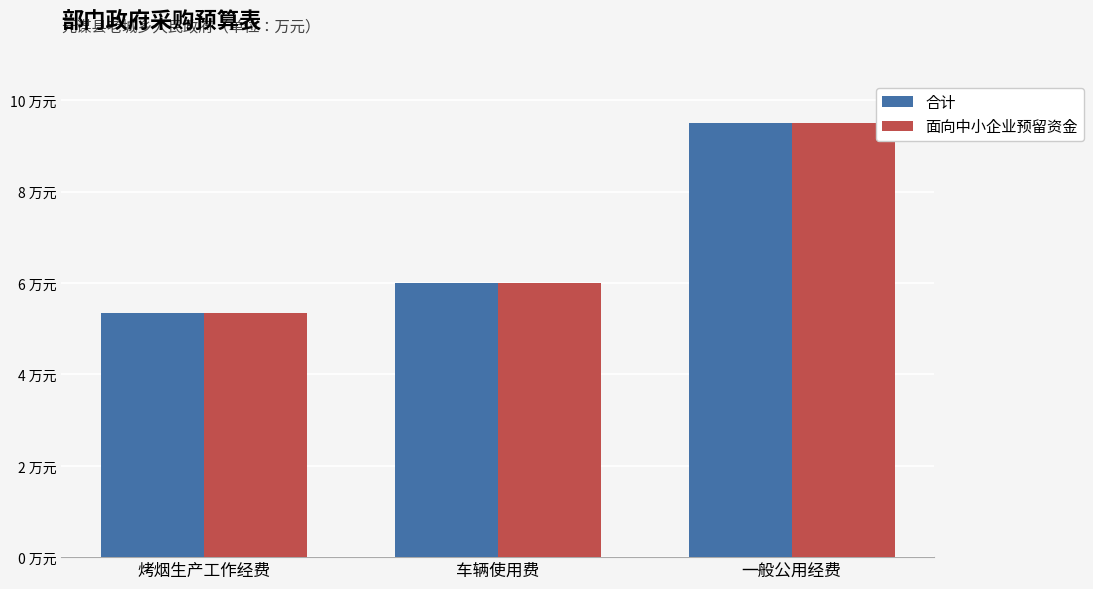

What is the average value of the 面向中小企业预留资金 series?

7.0